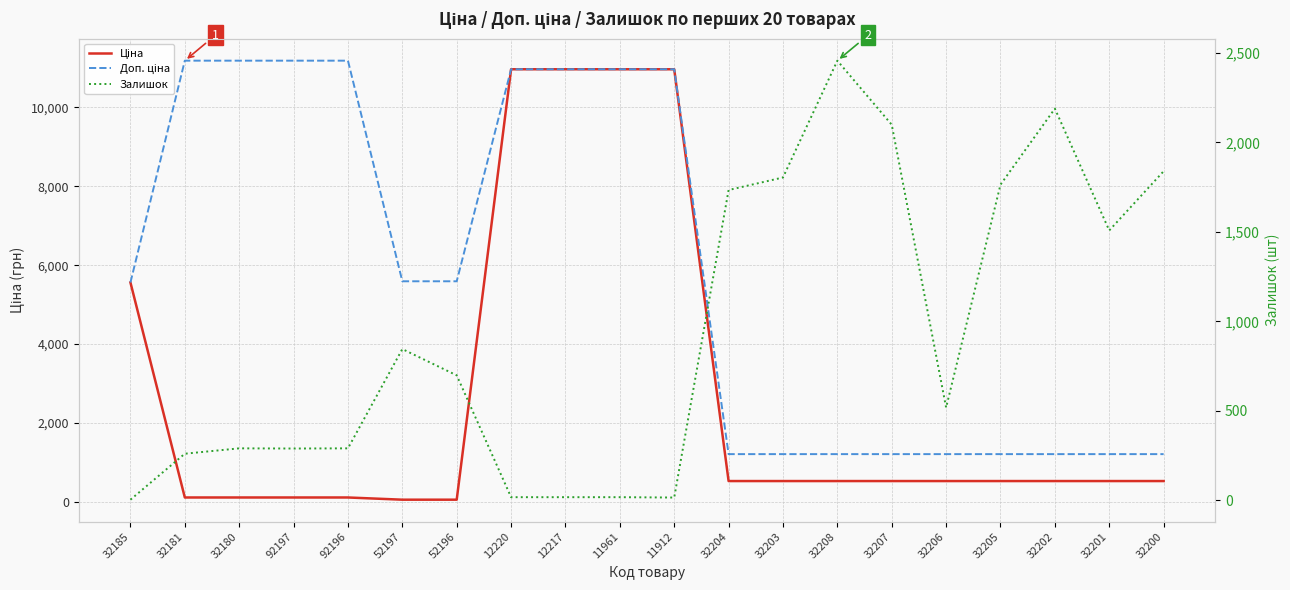

The value of Доп. ціна at 32202 is 589.8. True or false?

False